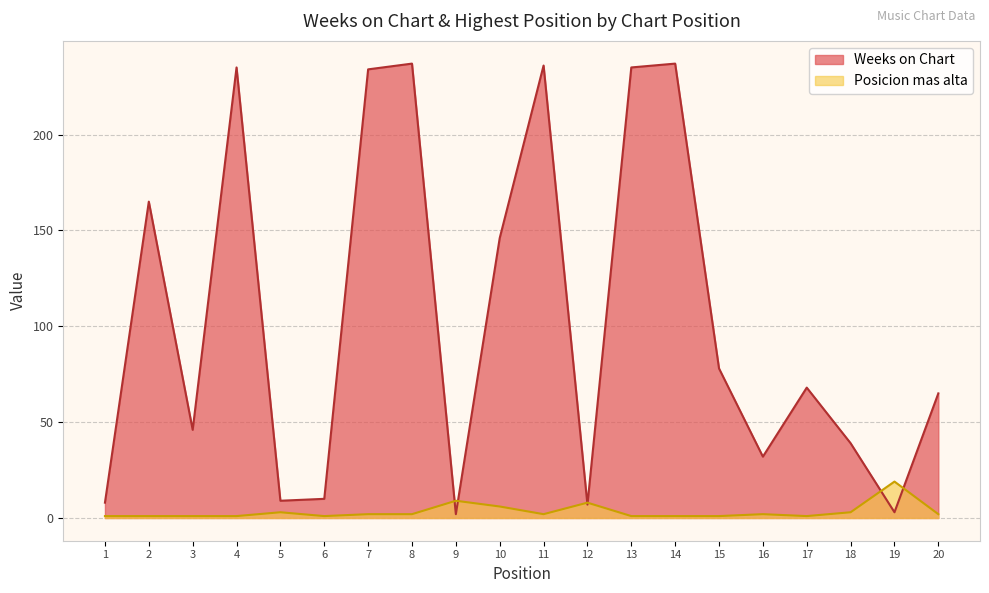

Which category has the lowest value in the Weeks on Chart series?

9